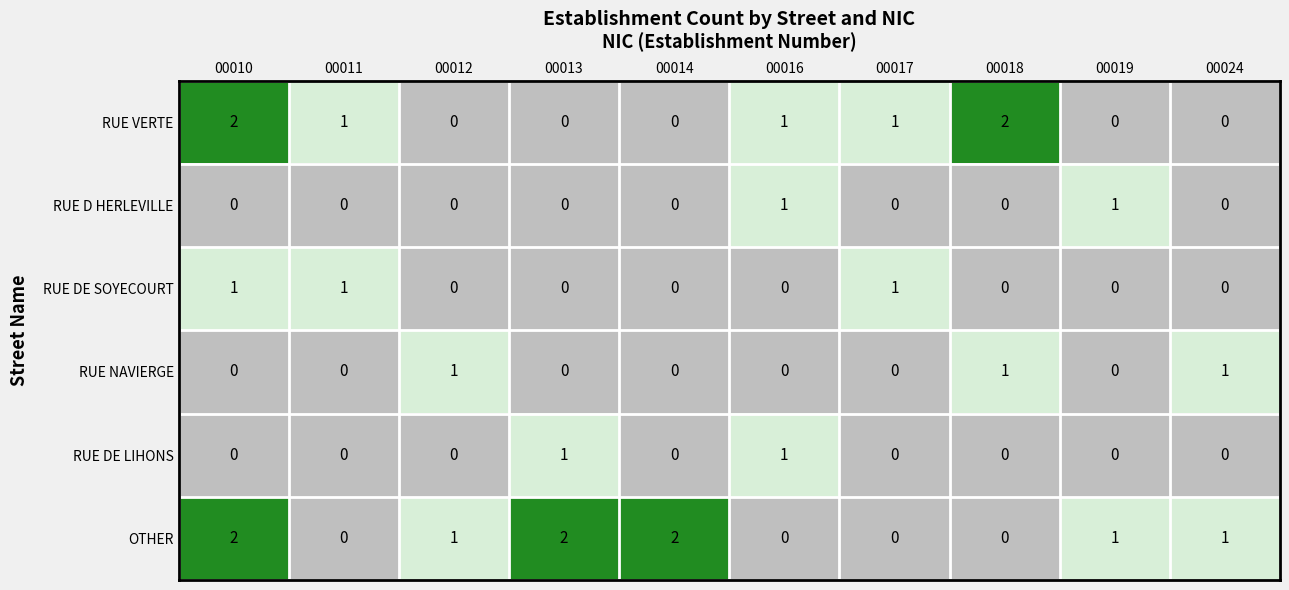

How many RUE VERTE values are between 0 and 1?

8